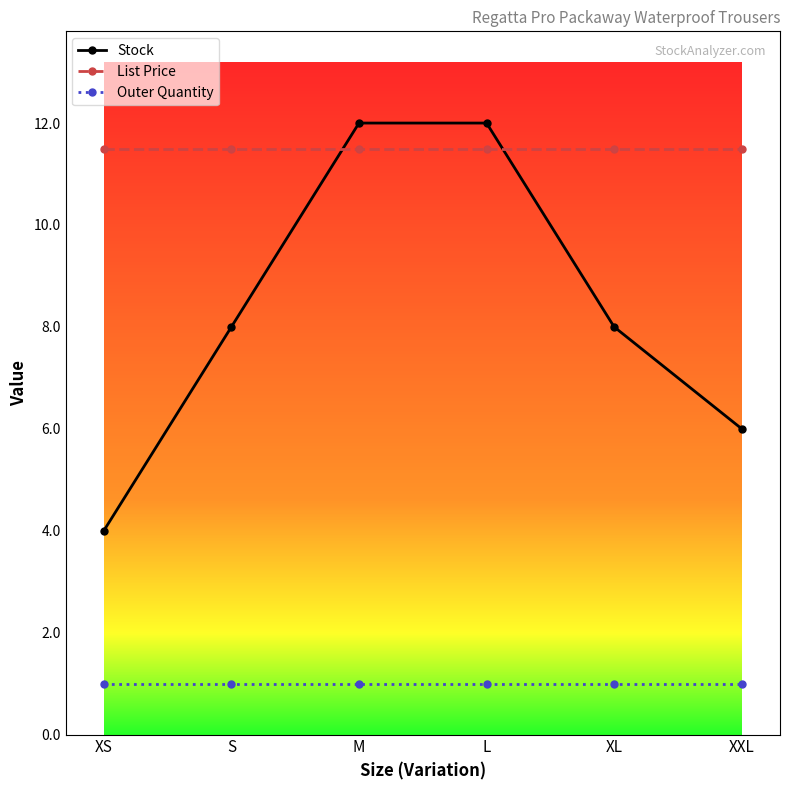

What is the minimum value for List Price?

11.5